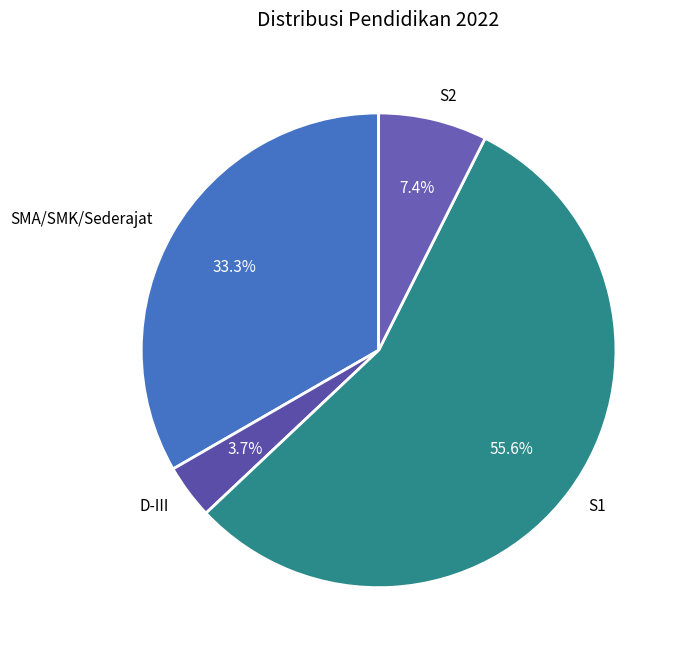

How many slices are in this pie chart?

4